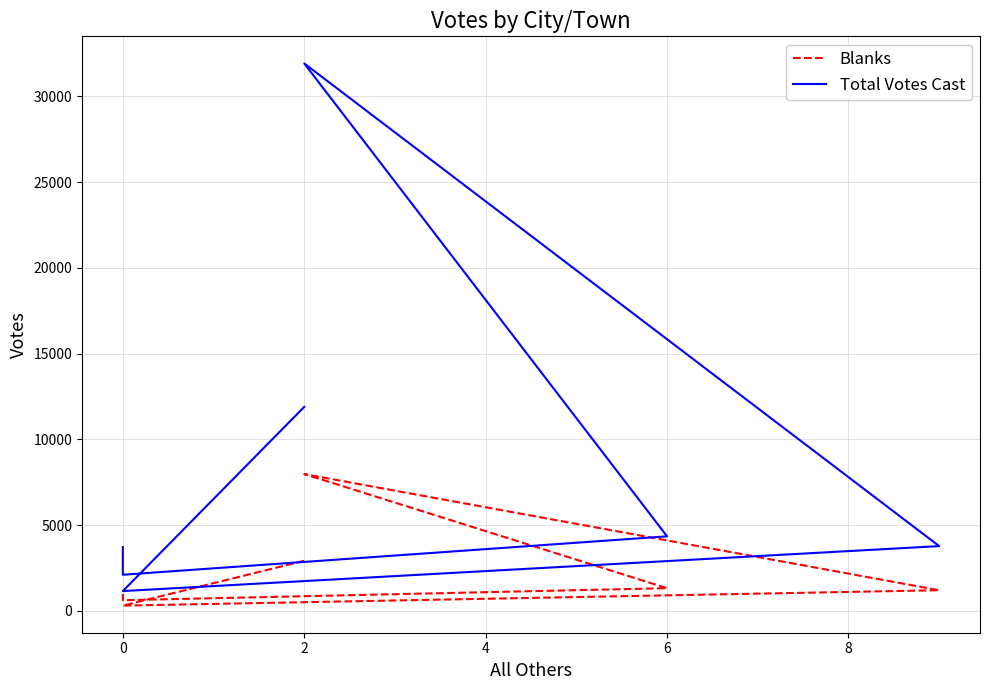

True or false: Total Votes Cast and Blanks intersect in this chart.

False